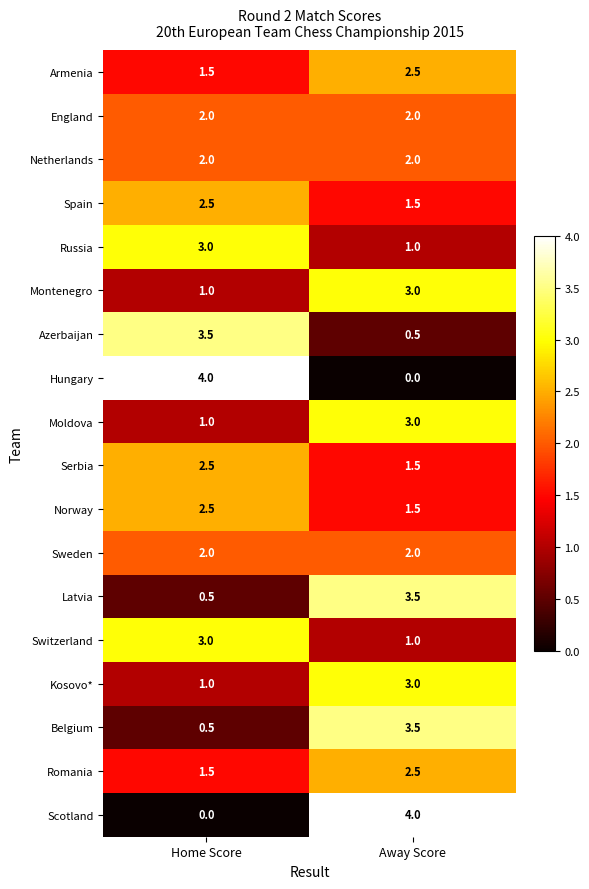

List the labels in order of Latvia value, largest first.

Away Score, Home Score